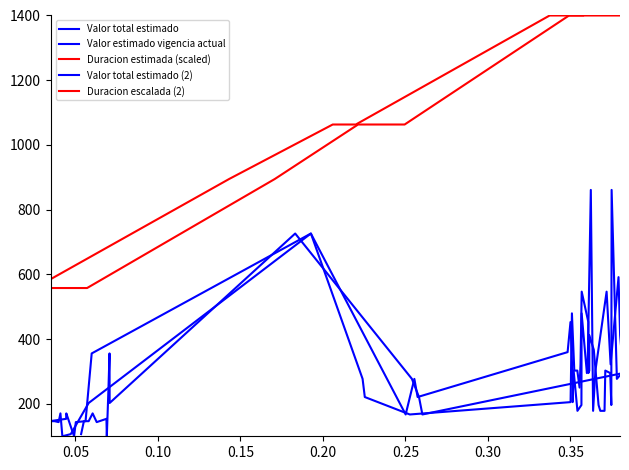

Does the chart have visible grid lines?

No